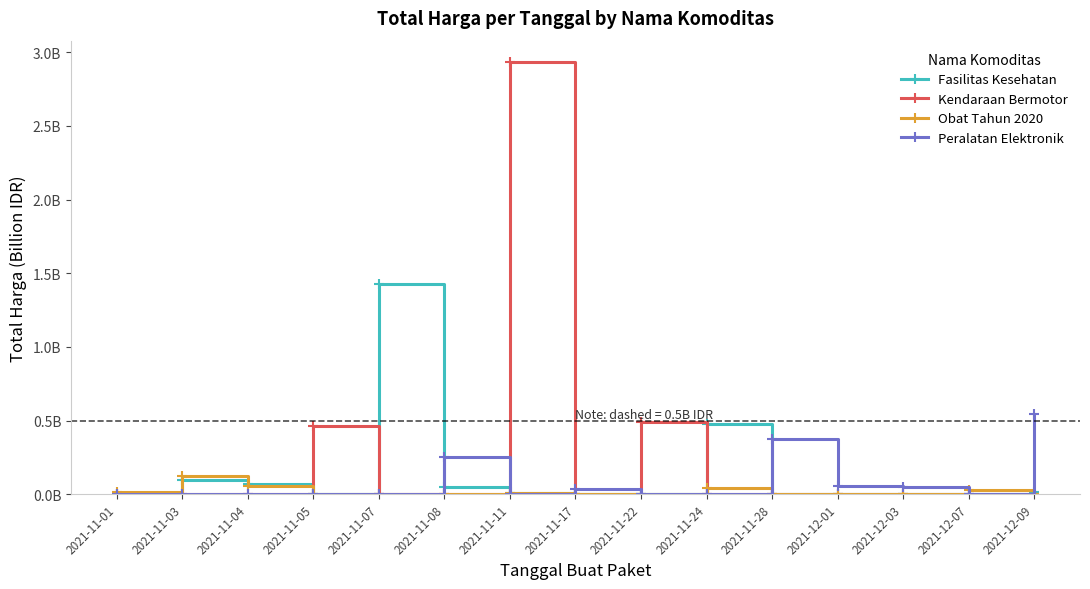

True or false: Obat Tahun 2020 has more than 0 interior local peaks.

True